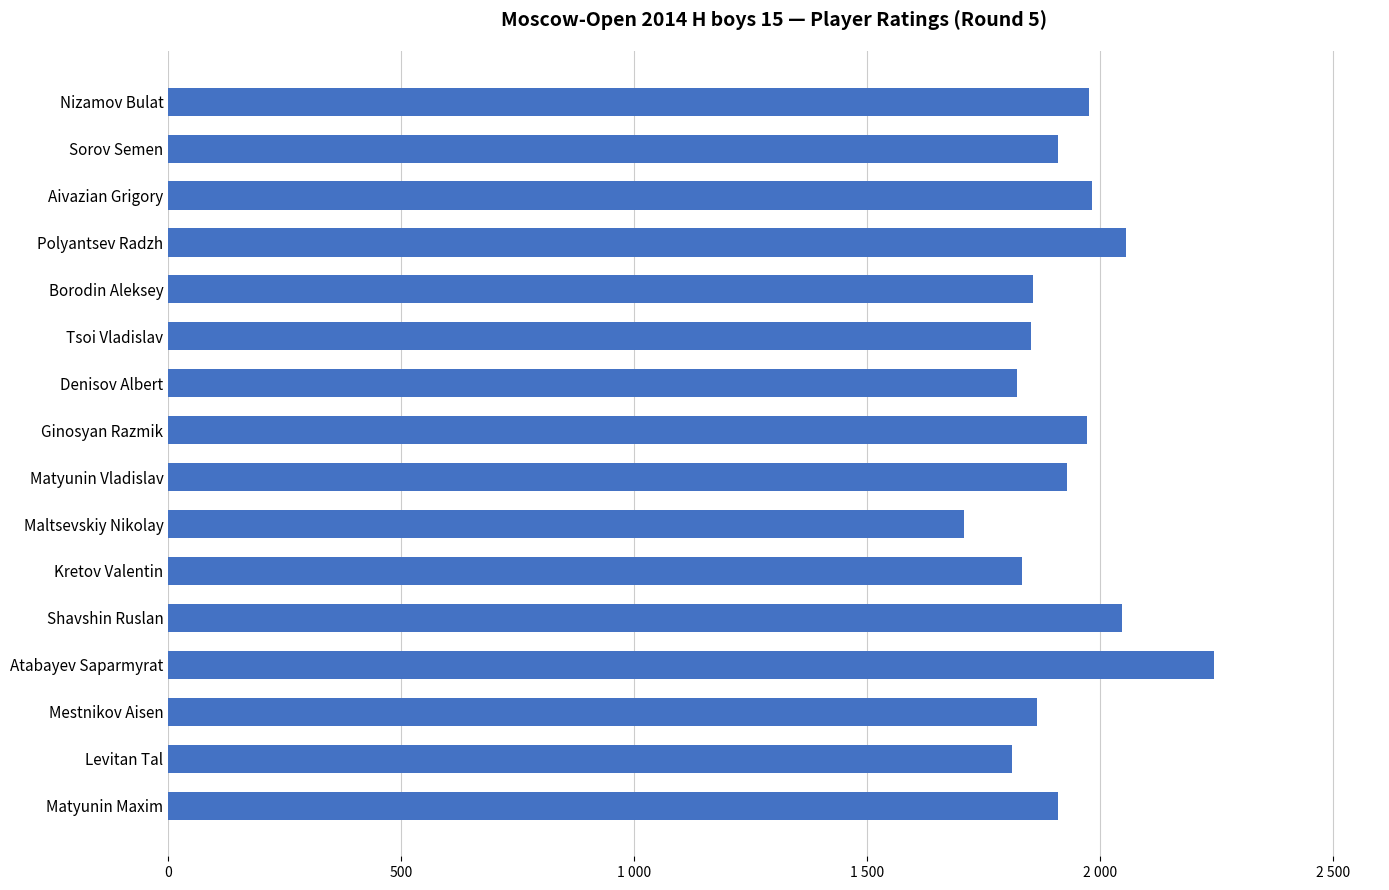

Are the bars horizontal?

Yes